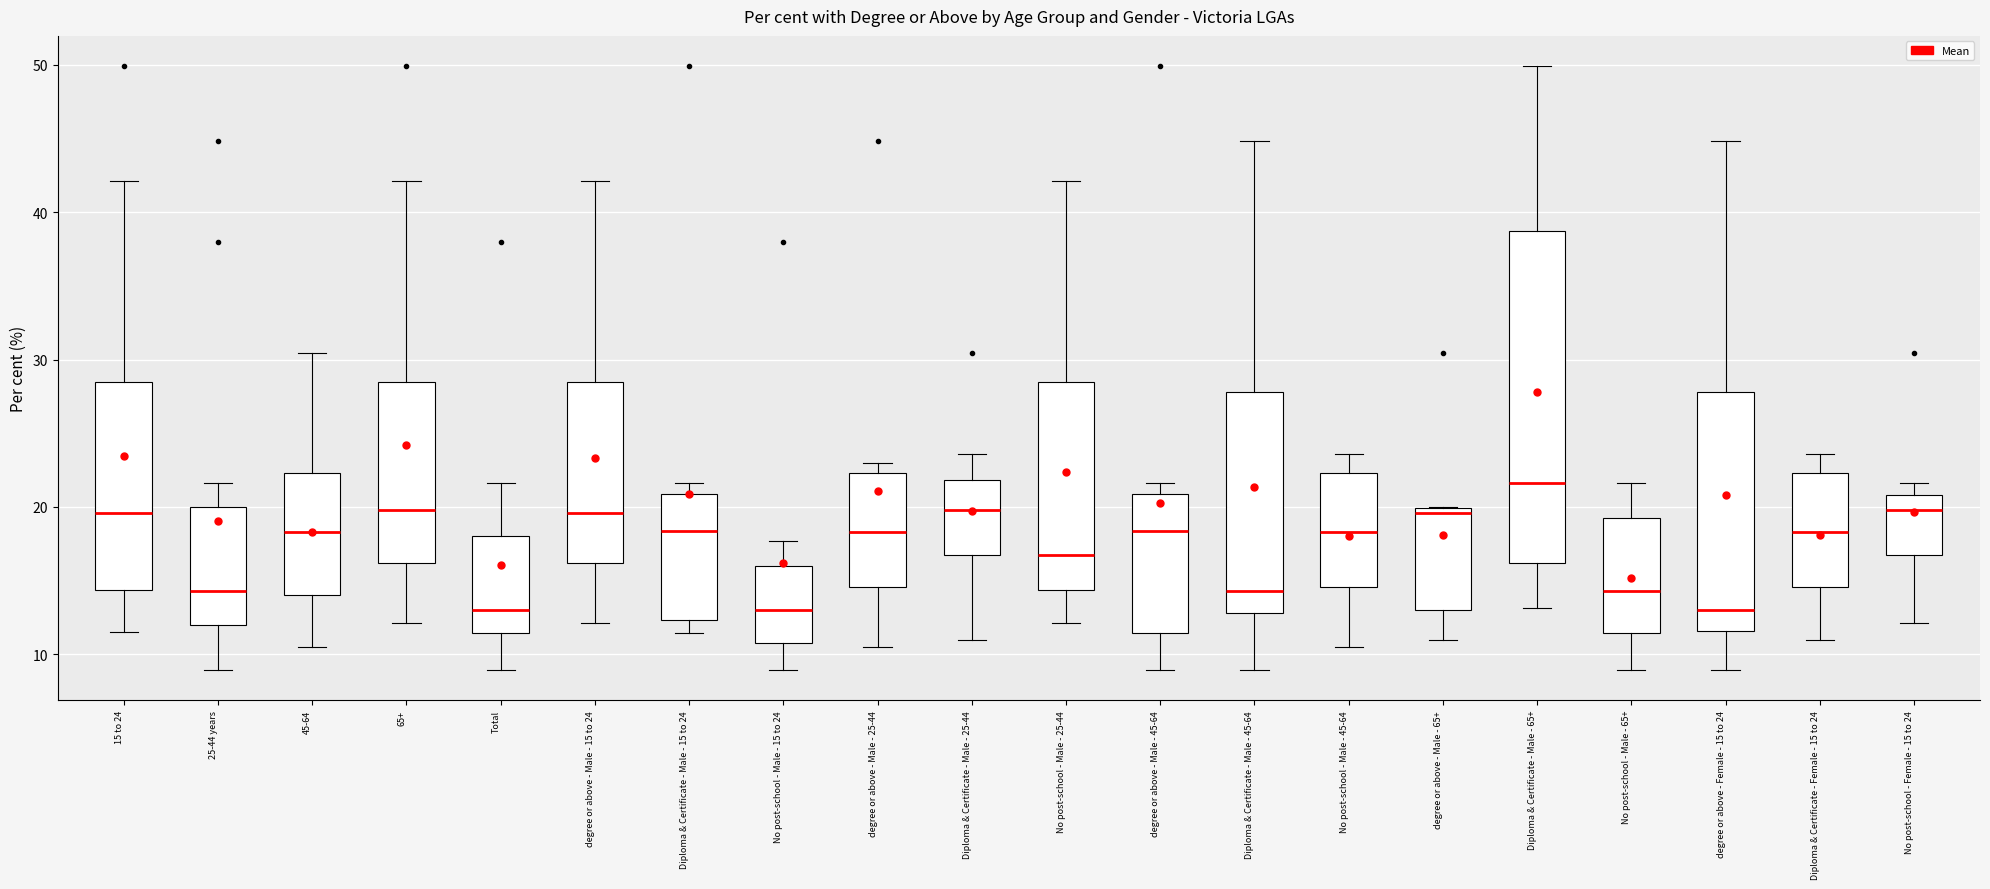

Reading left to right, transcribe this box plot: for each box, give where its median line is, the range the box spans, and where its two whiskers end, as read against the y-axis. The values are not printed on the chart, so give them approximately, as read against the axis.

15 to 24: median 20, box 14 to 28, whiskers 12 to 42
25-44 years: median 14, box 12 to 20, whiskers 9 to 22
45-64: median 18, box 14 to 22, whiskers 11 to 30
65+: median 20, box 16 to 28, whiskers 12 to 42
Total: median 13, box 11 to 18, whiskers 9 to 22
degree or above - Male - 15 to 24: median 20, box 16 to 28, whiskers 12 to 42
Diploma & Certificate - Male - 15 to 24: median 18, box 12 to 21, whiskers 11 to 22
No post-school - Male - 15 to 24: median 13, box 11 to 16, whiskers 9 to 18
degree or above - Male - 25-44: median 18, box 15 to 22, whiskers 11 to 23
Diploma & Certificate - Male - 25-44: median 20, box 17 to 22, whiskers 11 to 24
No post-school - Male - 25-44: median 17, box 14 to 28, whiskers 12 to 42
degree or above - Male - 45-64: median 18, box 11 to 21, whiskers 9 to 22
Diploma & Certificate - Male - 45-64: median 14, box 13 to 28, whiskers 9 to 45
No post-school - Male - 45-64: median 18, box 15 to 22, whiskers 11 to 24
degree or above - Male - 65+: median 20 (just below the box's upper edge), box 13 to 20, whiskers 11 to 20
Diploma & Certificate - Male - 65+: median 22, box 16 to 39, whiskers 13 to 50
No post-school - Male - 65+: median 14, box 11 to 19, whiskers 9 to 22
degree or above - Female - 15 to 24: median 13, box 12 to 28, whiskers 9 to 45
Diploma & Certificate - Female - 15 to 24: median 18, box 15 to 22, whiskers 11 to 24
No post-school - Female - 15 to 24: median 20, box 17 to 21, whiskers 12 to 22